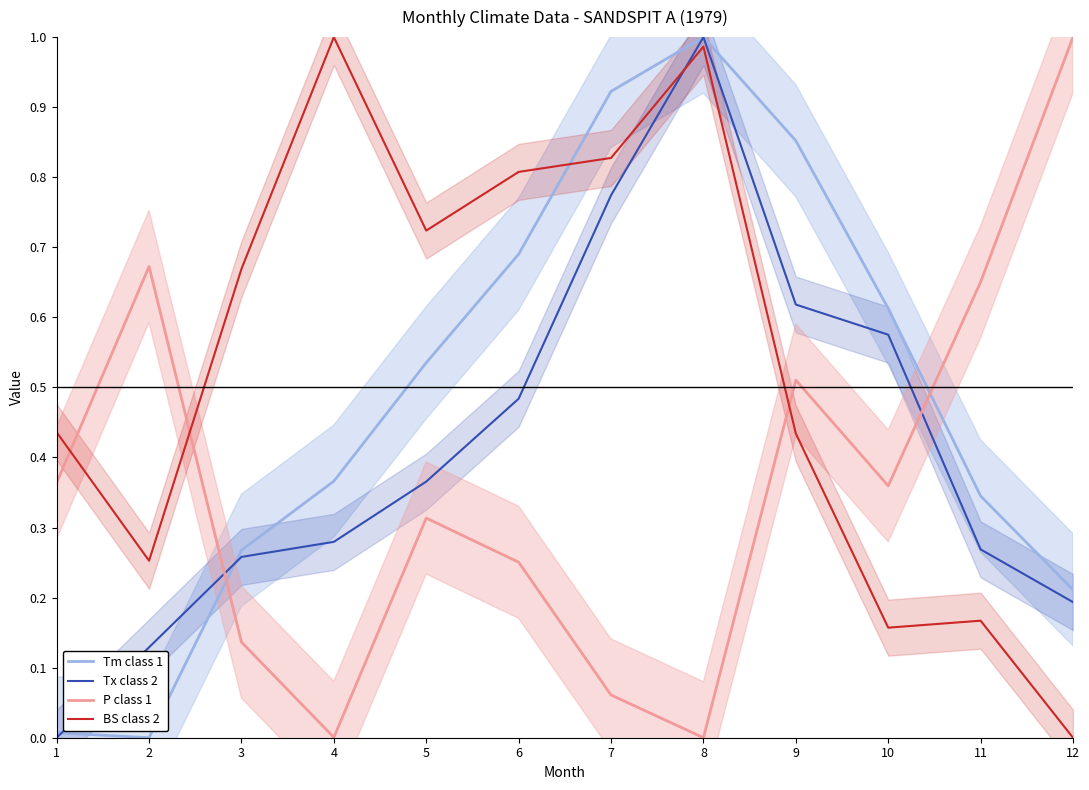

At how many categories does at least one series exceed 0?

12